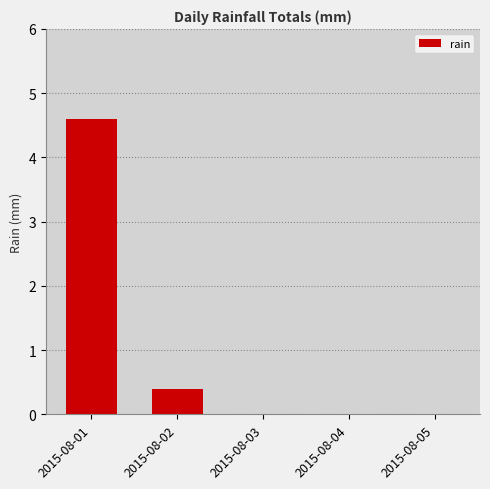

At which category does the chart reach its peak across all series?

2015-08-01